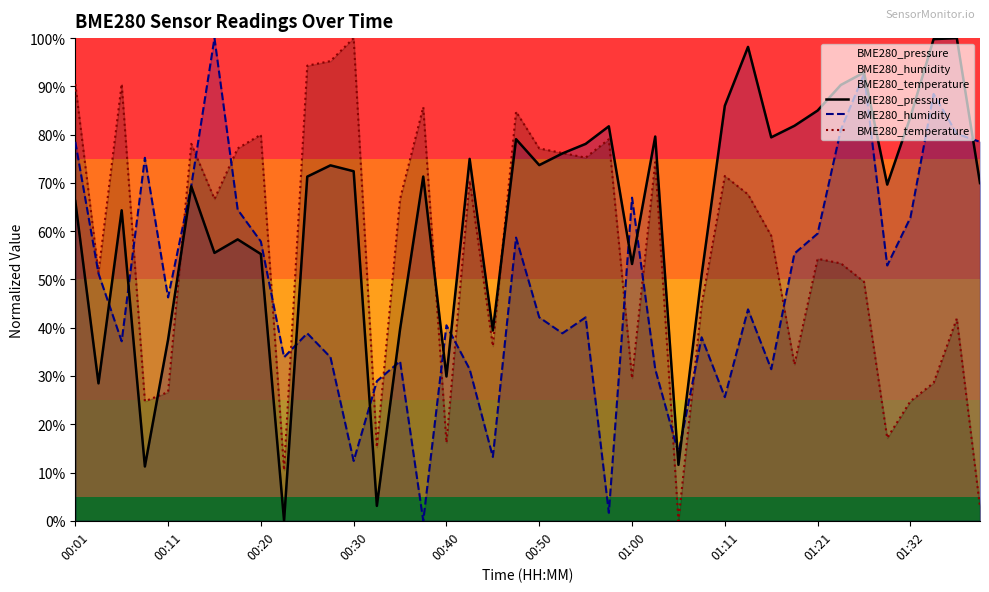

The value of BME280_pressure at 30 is 50.2. True or false?

False